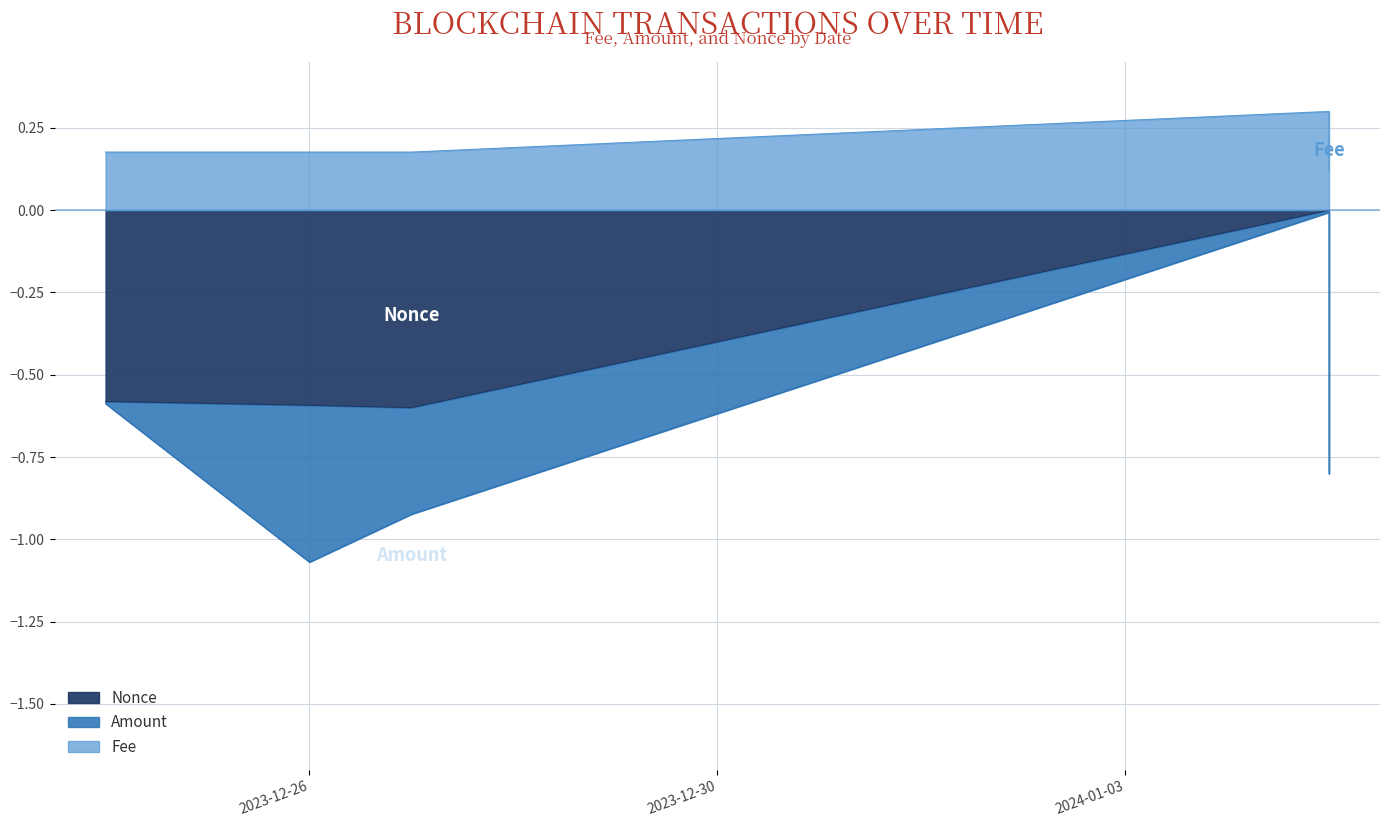

Between 2023-12-27 and 2024-01-05 22:39, which series saw the biggest shift?

Nonce